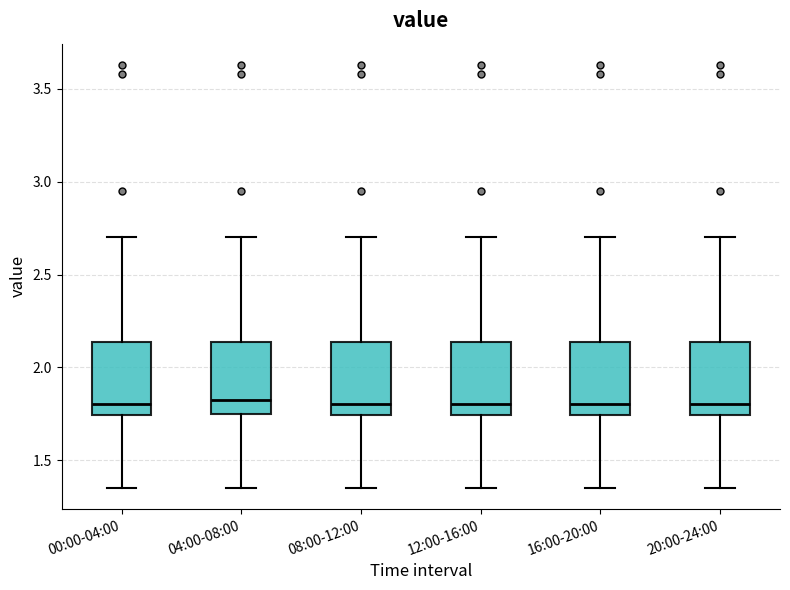

Reading left to right, read every box against the y-axis: the position of its median line, the range the box covers, and the ends of its whiskers. The values are not printed on the chart, so give them approximately, as read against the axis.

00:00-04:00: median 1.80, box 1.75 to 2.15, whiskers 1.35 to 2.70
04:00-08:00: median 1.85, box 1.75 to 2.15, whiskers 1.35 to 2.70
08:00-12:00: median 1.80, box 1.75 to 2.15, whiskers 1.35 to 2.70
12:00-16:00: median 1.80, box 1.75 to 2.15, whiskers 1.35 to 2.70
16:00-20:00: median 1.80, box 1.75 to 2.15, whiskers 1.35 to 2.70
20:00-24:00: median 1.80, box 1.75 to 2.15, whiskers 1.35 to 2.70